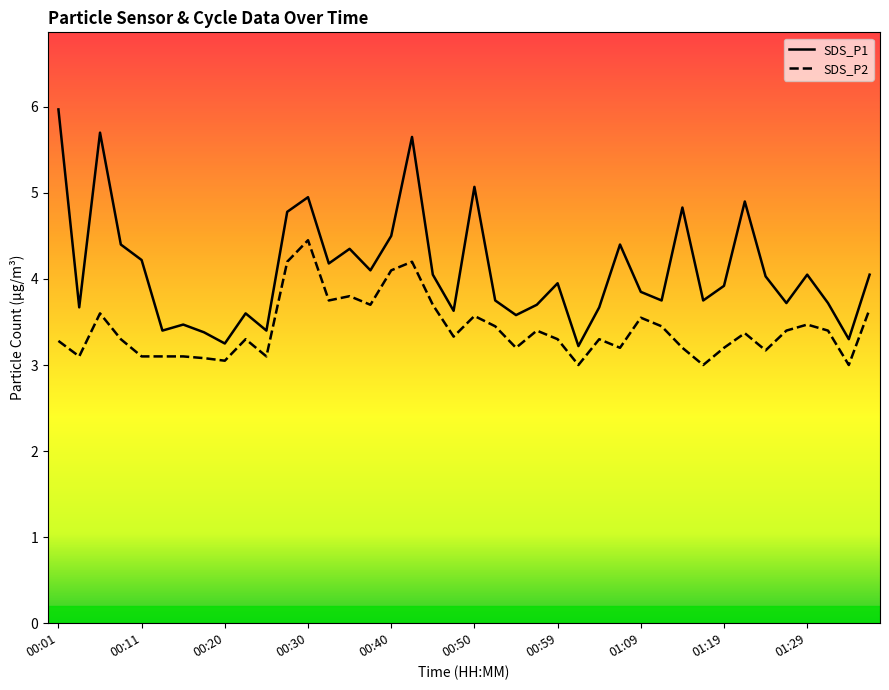

Rank the series by their maximum value, from highest to lowest.

SDS_P1, SDS_P2